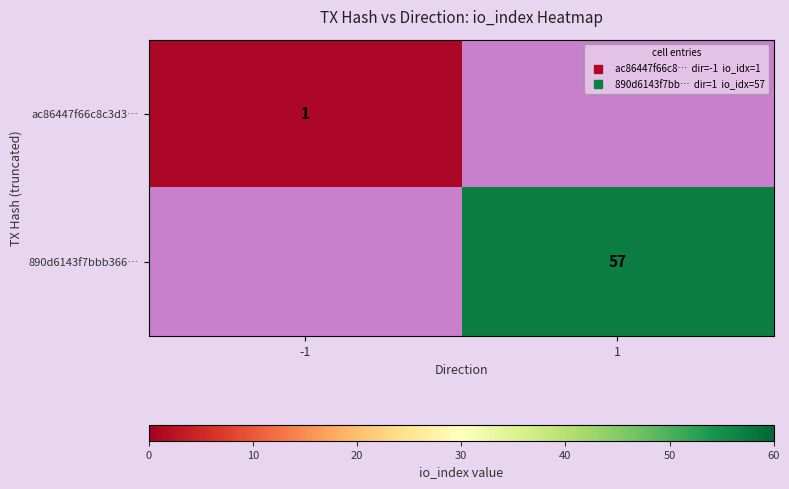

How many positive values does the ac86447f66c8c3d3… series have?

1